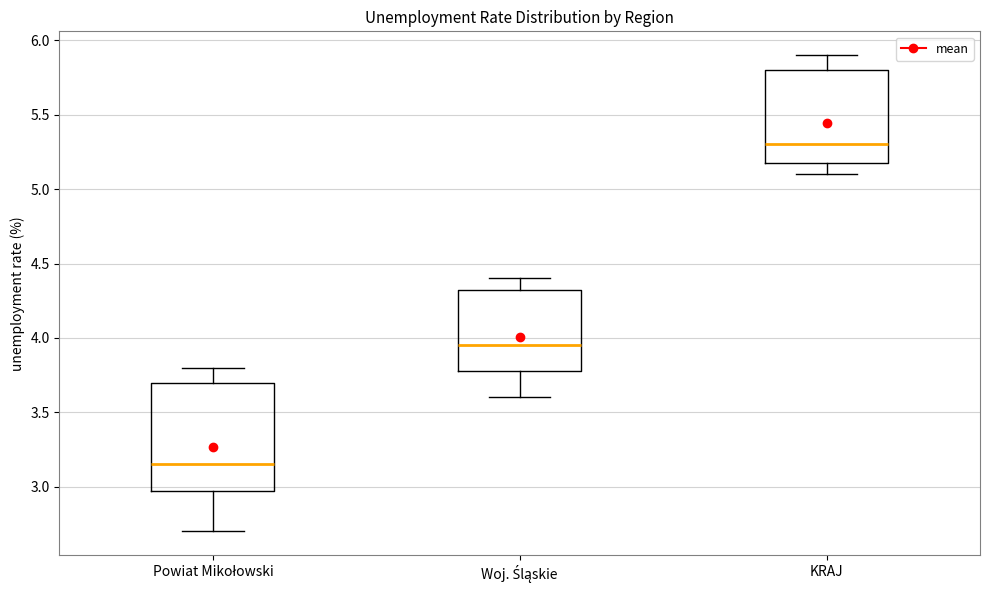

Reading left to right, transcribe this box plot: for each box, give where its median line is, the range the box spans, and where its two whiskers end, as read against the y-axis. The values are not printed on the chart, so give them approximately, as read against the axis.

Powiat Mikołowski: median 3.15, box 3.00 to 3.70, whiskers 2.70 to 3.80
Woj. Śląskie: median 3.95, box 3.80 to 4.35, whiskers 3.60 to 4.40
KRAJ: median 5.30, box 5.20 to 5.80, whiskers 5.10 to 5.90